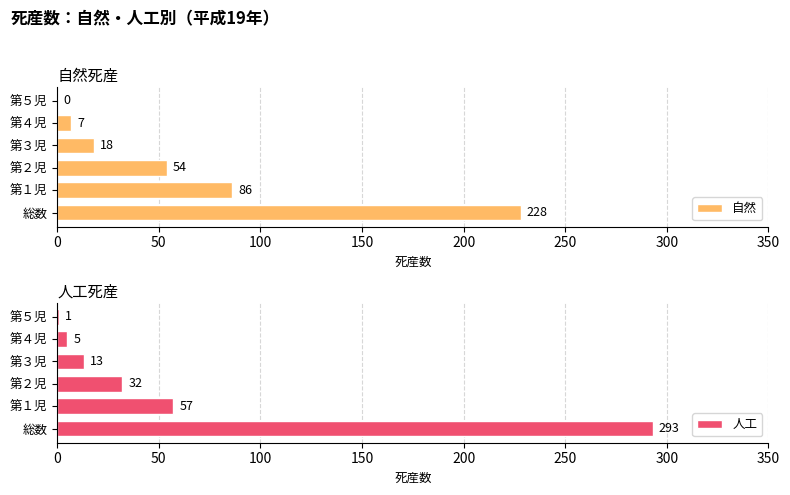

At which label is 自然 closest to 114?

第１児